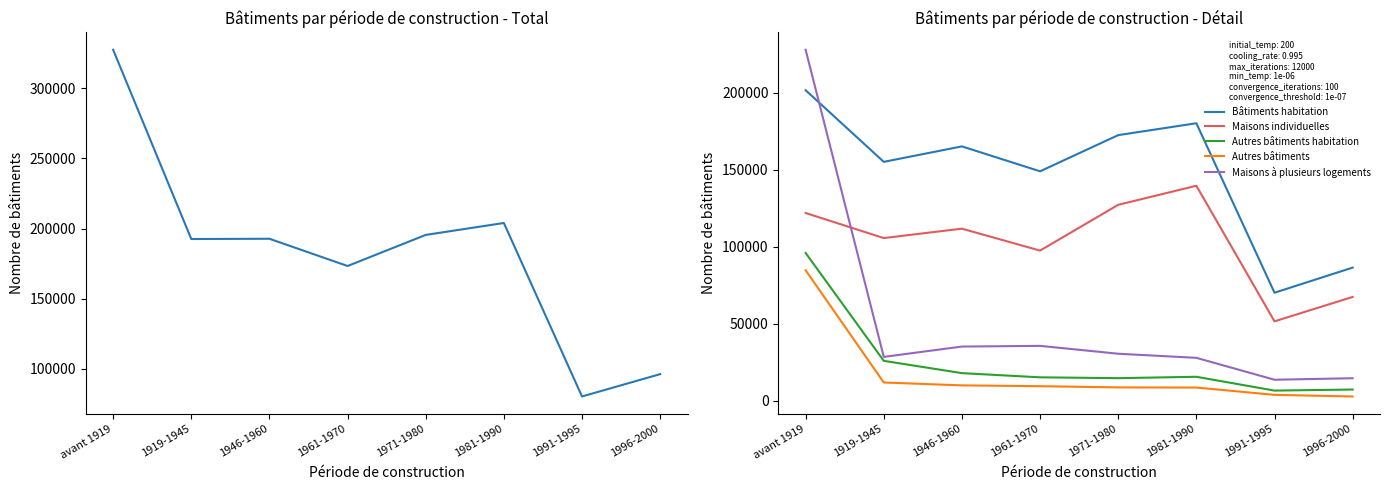

What is the average value of the Total bâtiments series?

182771